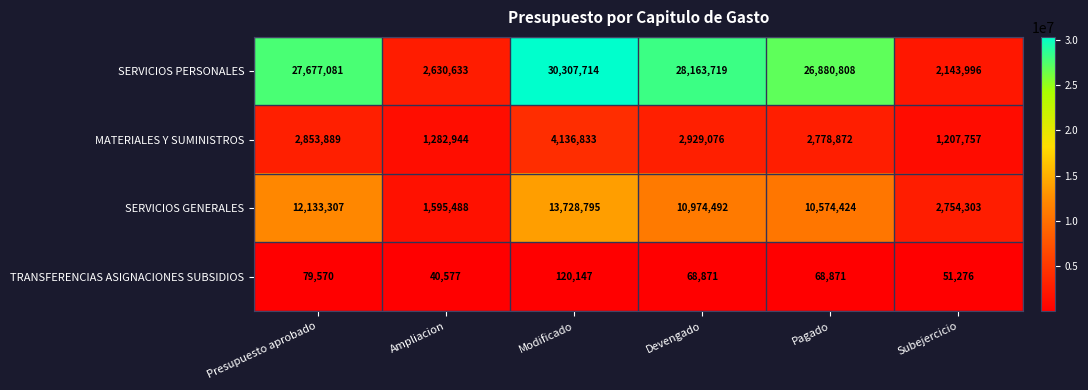

Rank the series at Devengado from lowest to highest value.

TRANSFERENCIAS ASIGNACIONES SUBSIDIOS, MATERIALES Y SUMINISTROS, SERVICIOS GENERALES, SERVICIOS PERSONALES